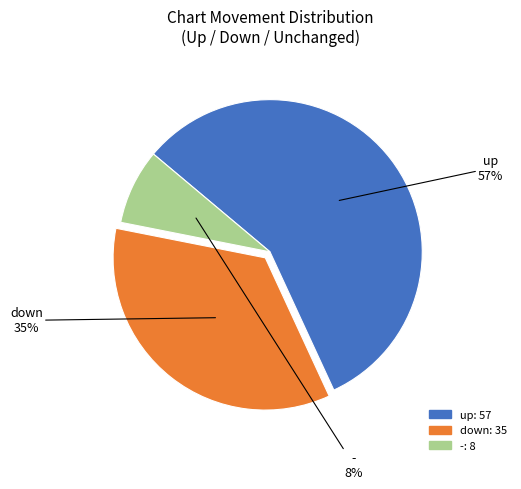

Combined, do - and down account for over 50%?

No